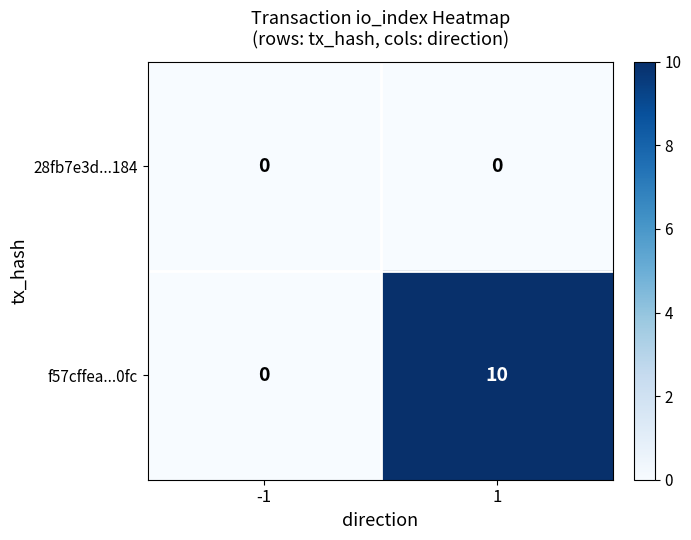

What is the sum of all f57cffea...0fc values?

10